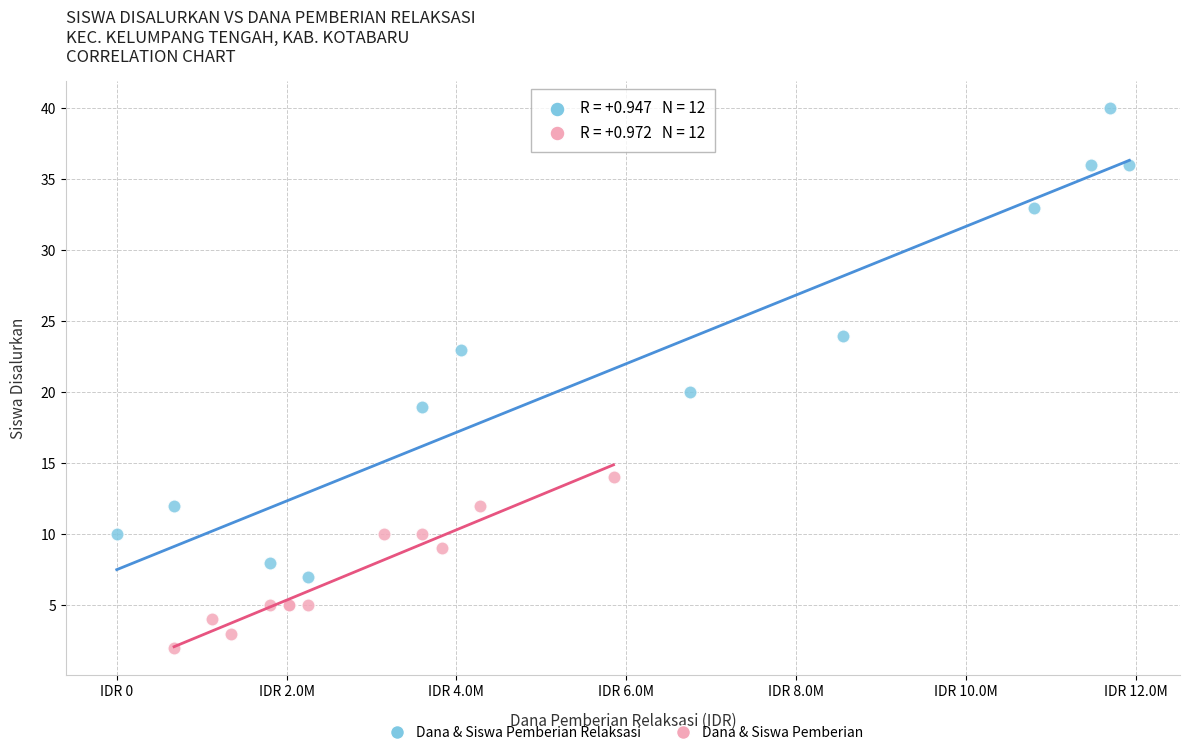

Which series reaches the minimum Y coordinate?

Dana & Siswa Pemberian